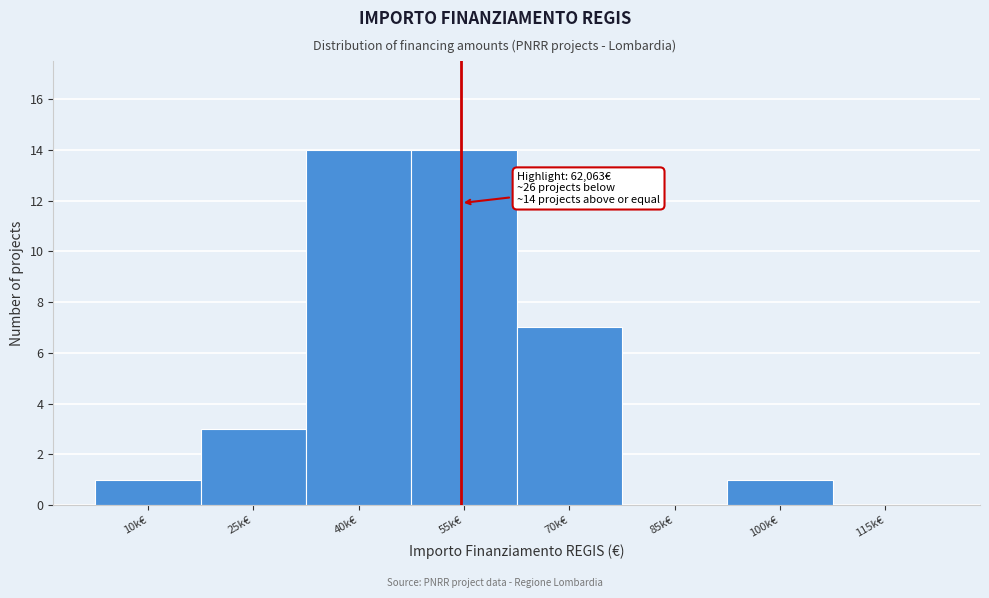

Reading right to left, transcribe all the data shown in this chart.

115k€=0	100k€=1	85k€=0	70k€=7	55k€=14	40k€=14	25k€=3	10k€=1